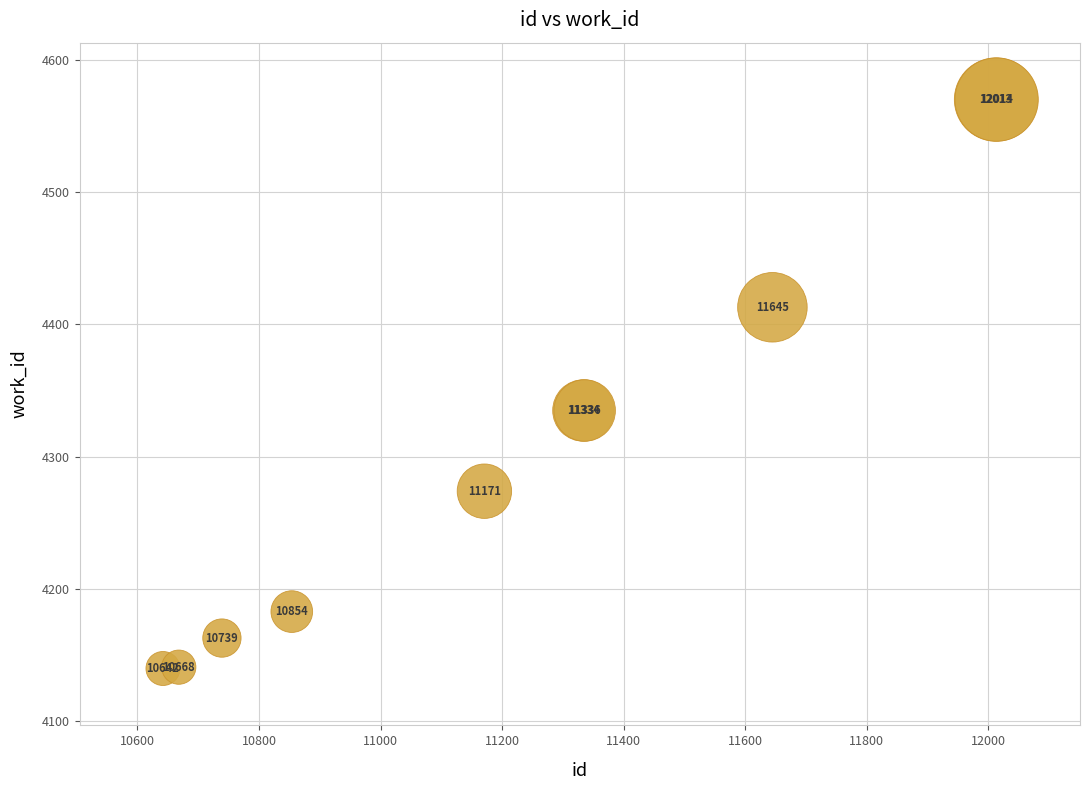

What Y value in the scatter plot is closest to 4355?

4335